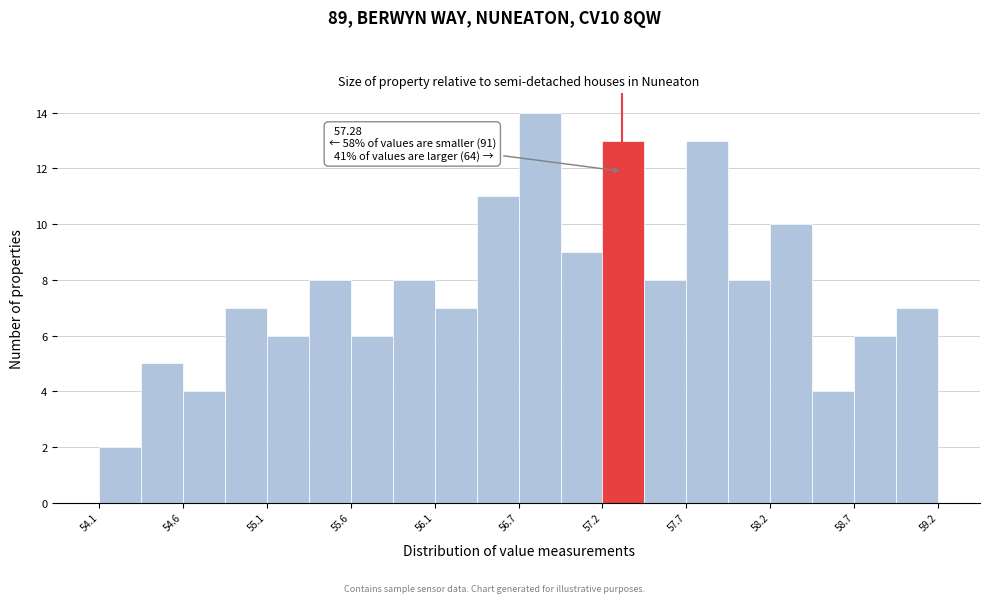

Around what value on the x-axis is the tallest bar? Give the approximate position of its centre, as read against the axis.

56.8